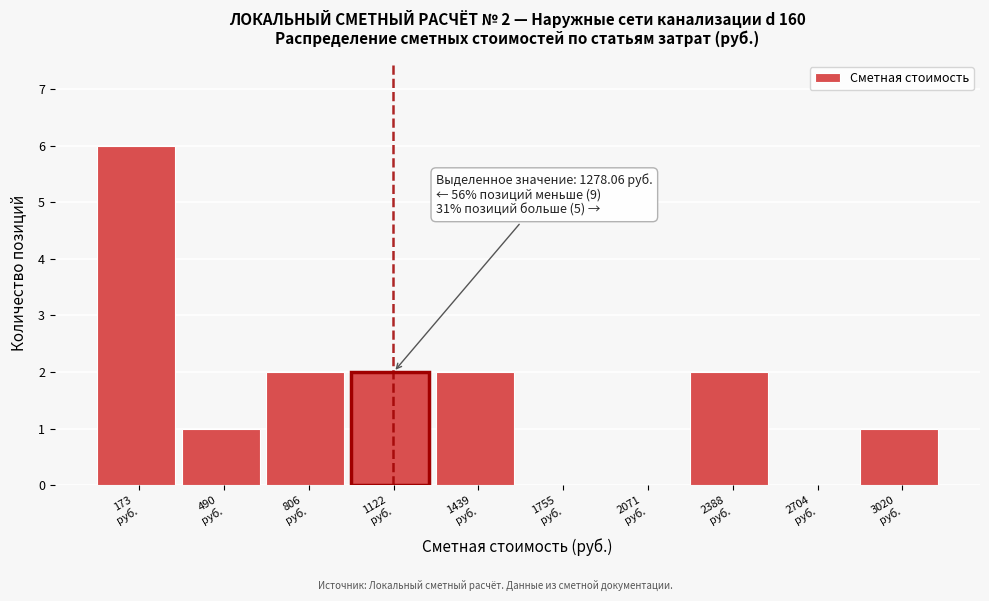

What is the greatest value displayed?

6